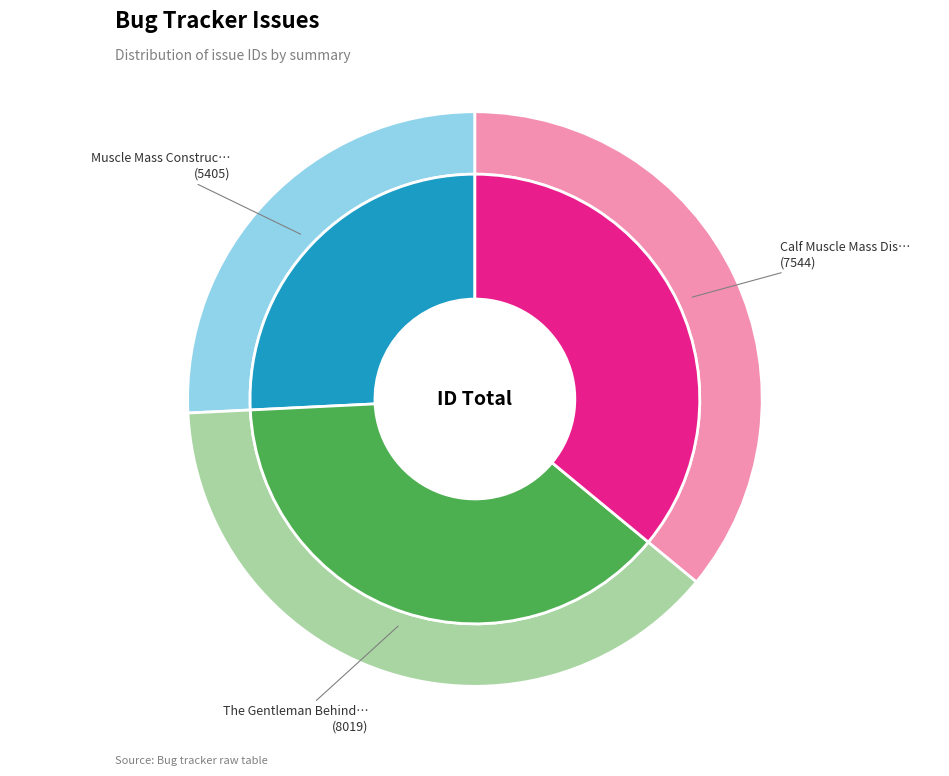

Which has a higher value, Calf Muscle Mass Discomfort Overview or Muscle Mass Constructing Procedures?

Calf Muscle Mass Discomfort Overview